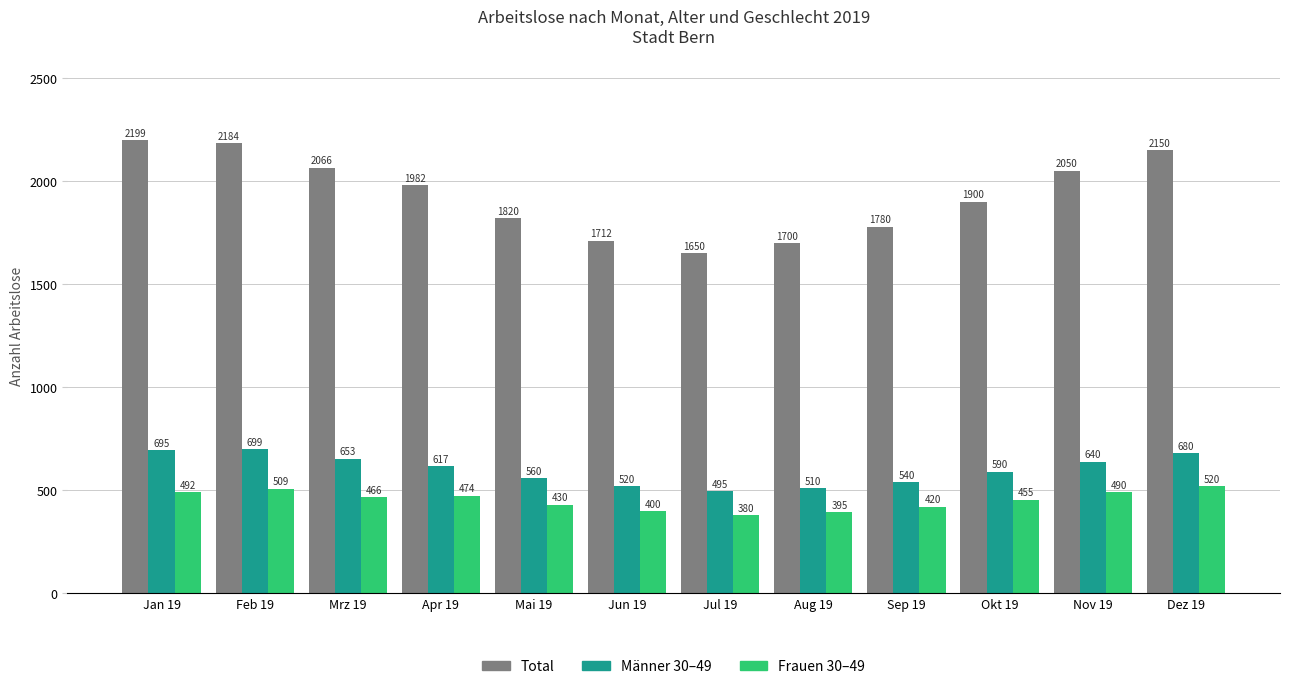

Reading left to right, transcribe all the data shown in this chart.

Total: Jan 19=2199	Feb 19=2184	Mrz 19=2066	Apr 19=1982	Mai 19=1820	Jun 19=1712	Jul 19=1650	Aug 19=1700	Sep 19=1780	Okt 19=1900	Nov 19=2050	Dez 19=2150
Männer 30–49: Jan 19=695	Feb 19=699	Mrz 19=653	Apr 19=617	Mai 19=560	Jun 19=520	Jul 19=495	Aug 19=510	Sep 19=540	Okt 19=590	Nov 19=640	Dez 19=680
Frauen 30–49: Jan 19=492	Feb 19=509	Mrz 19=466	Apr 19=474	Mai 19=430	Jun 19=400	Jul 19=380	Aug 19=395	Sep 19=420	Okt 19=455	Nov 19=490	Dez 19=520